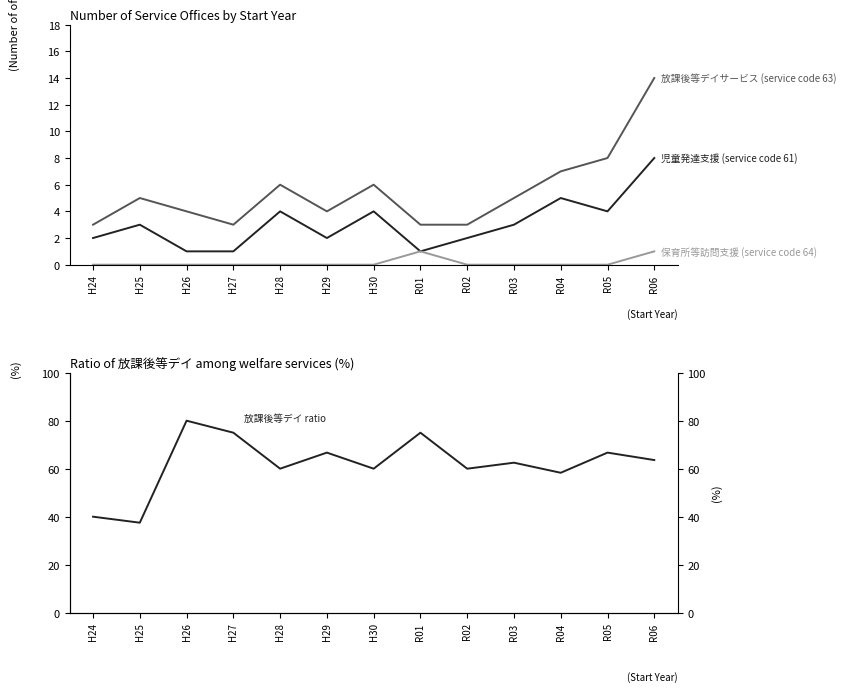

How many lines are shown in the chart?

4